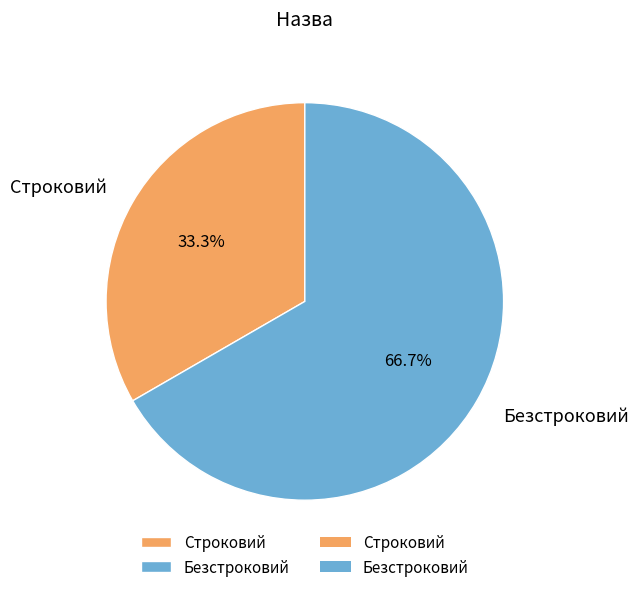

What is the ratio of the value at Безстроковий to the value at Строковий?

2.0